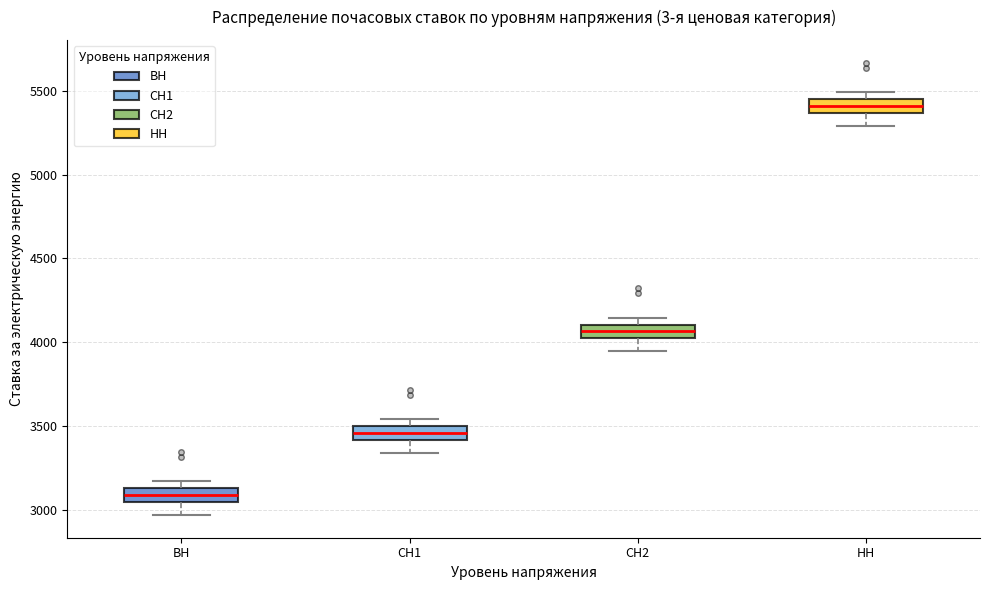

Reading left to right, transcribe this box plot: for each box, give where its median line is, the range the box spans, and where its two whiskers end, as read against the y-axis. The values are not printed on the chart, so give them approximately, as read against the axis.

ВН: median 3100, box 3050 to 3150, whiskers 2950 to 3150 (above the box's upper edge)
СН1: median 3450, box 3400 to 3500, whiskers 3350 to 3550
СН2: median 4050, box 4000 to 4100, whiskers 3950 to 4150
НН: median 5400, box 5350 to 5450, whiskers 5300 to 5500